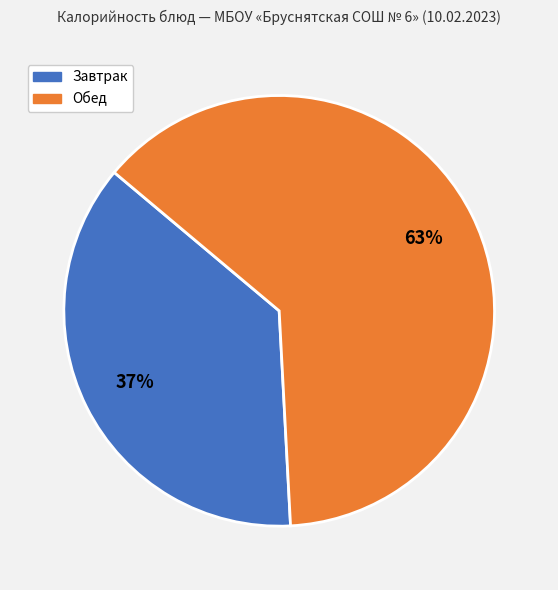

To the nearest percent, what is the average slice percentage?

50%